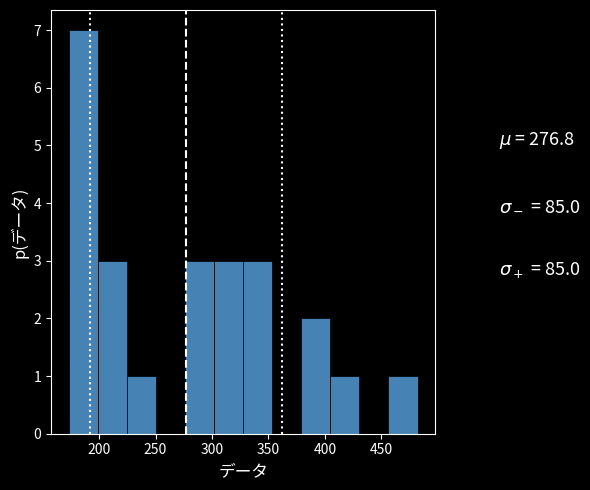

Reading left to right, list every bar in this chart as the range it spans on the x-axis followed by its height. Neither the bar edges nor the heights are printed on the chart, so give them approximately, as read against the axes.

175 to 200: 7
200 to 225: 3
225 to 250: 1
250 to 275: 0
275 to 300: 3
300 to 330: 3
330 to 355: 3
355 to 380: 0
380 to 405: 2
405 to 430: 1
430 to 455: 0
455 to 480: 1